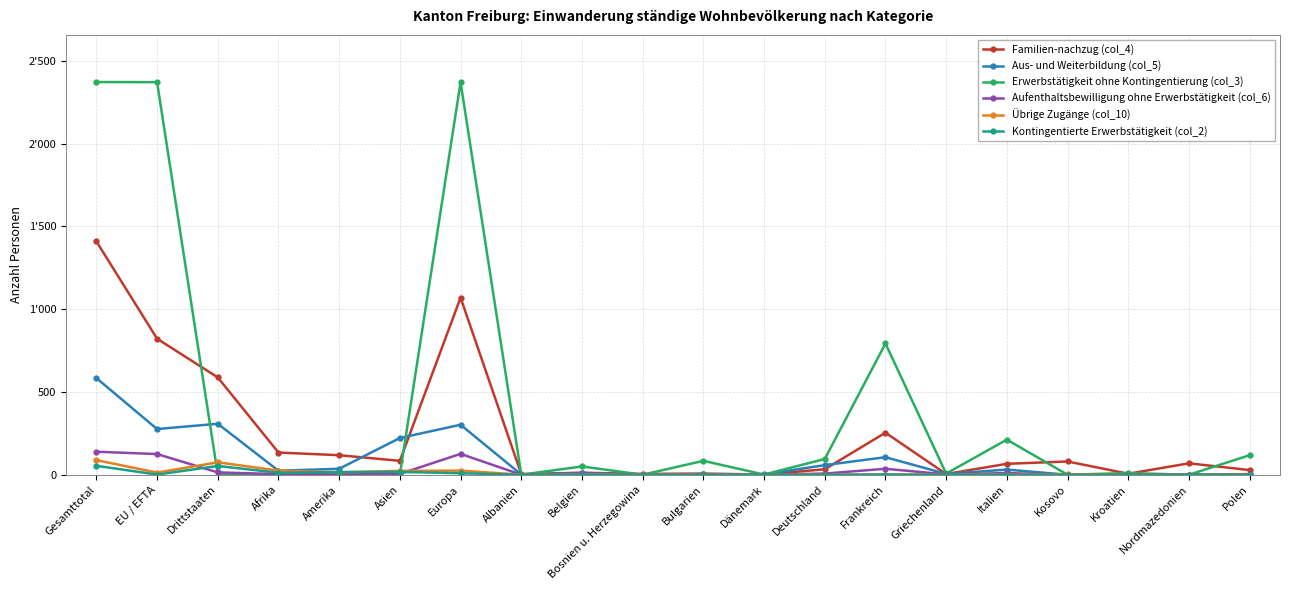

Which series has the largest total across all categories?

Erwerbstätigkeit ohne Kontingentierung (col_3)